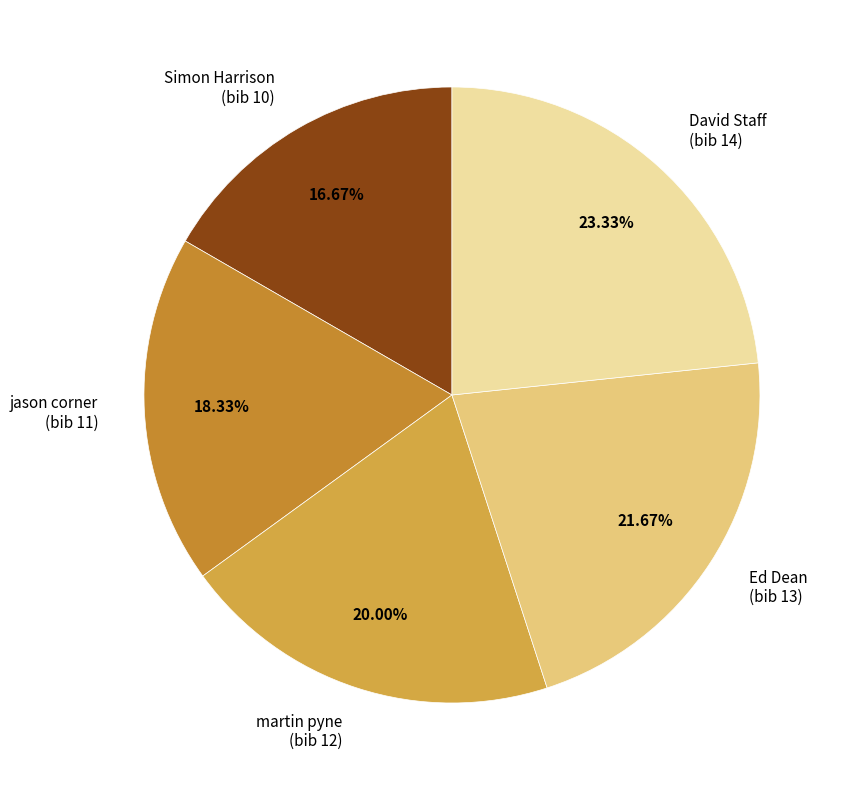

Is there any slice that represents more than half of the pie?

No